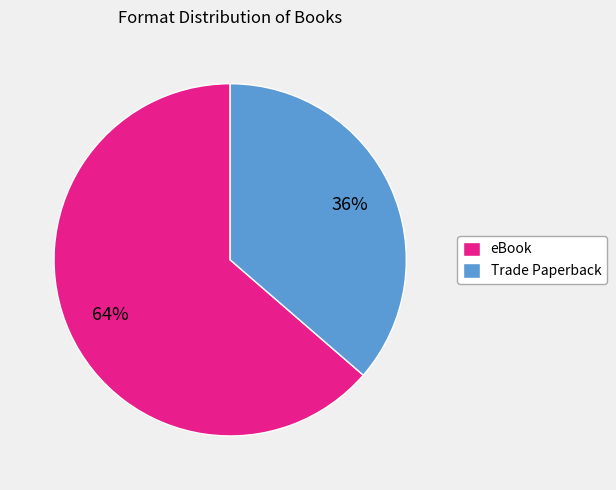

The eBook slice represents 64% of the pie. True or false?

True